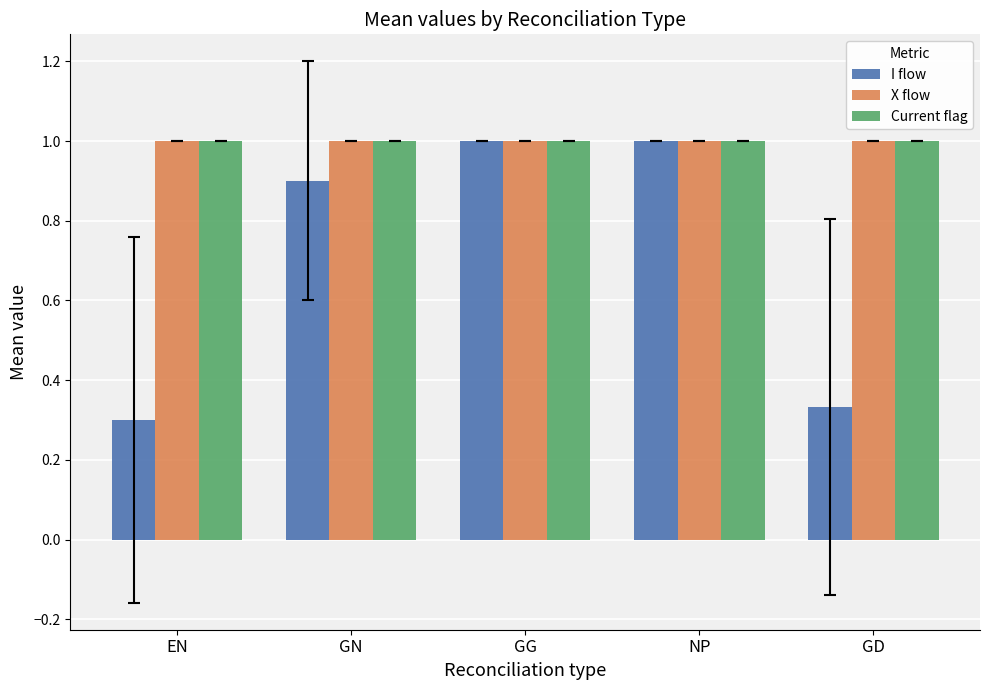

Where is I flow nearest to the value 0?

EN